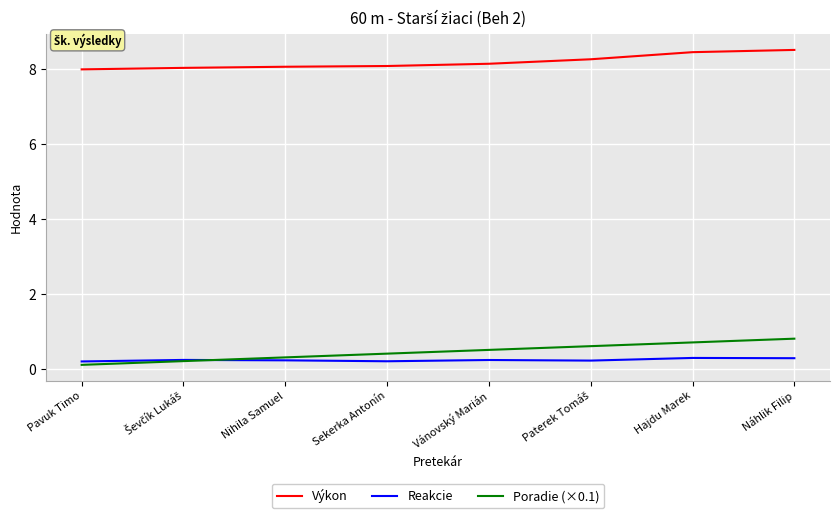

Which series has the largest total across all categories?

Výkon